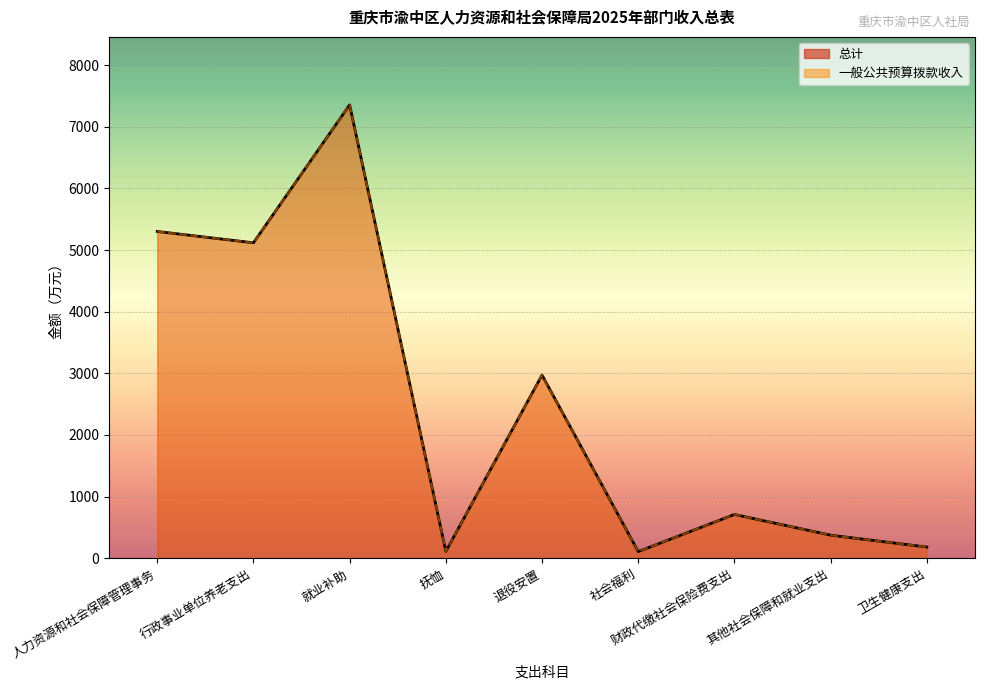

Between 退役安置 and 其他社会保障和就业支出, which is larger?

退役安置